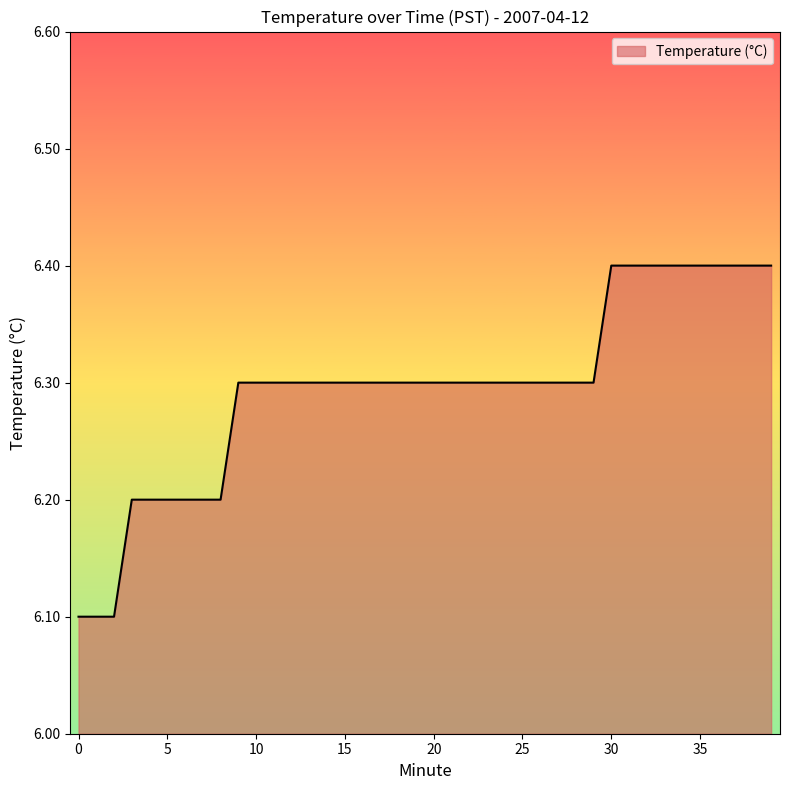

How many lines are shown in the chart?

1